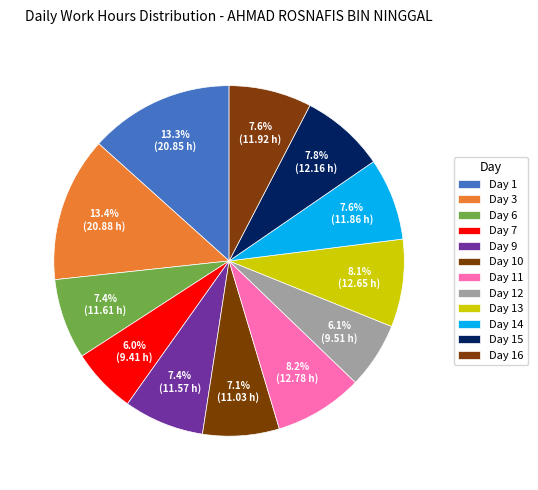

Approximately how many times larger is the value at Day 14 compared to Day 9?

1.0